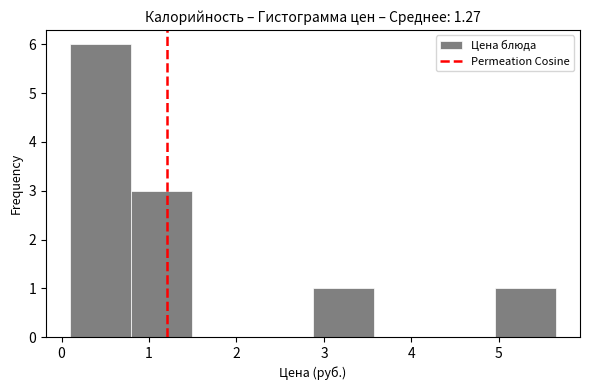

Over which range of the x-axis is the bar tallest?

0.1 to 0.8